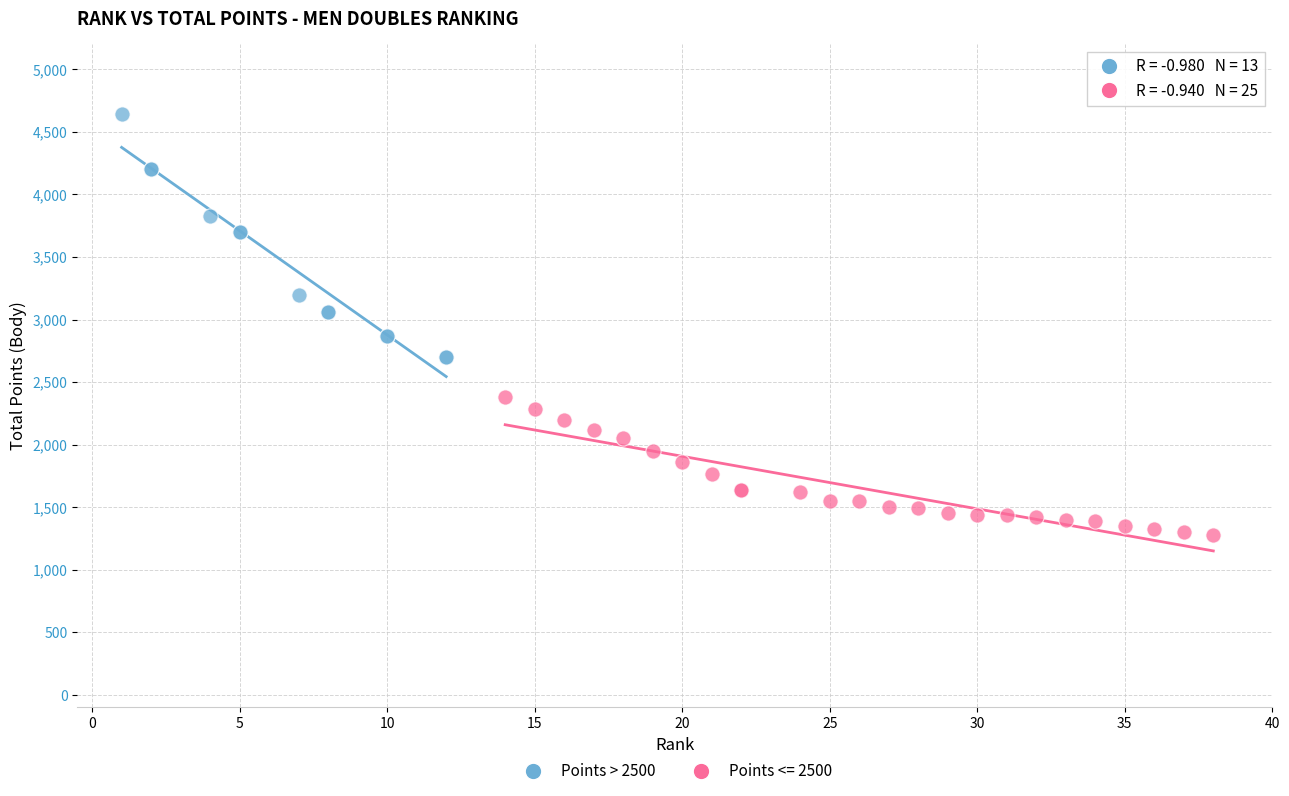

Which series reaches the maximum Y coordinate?

Points > 2500